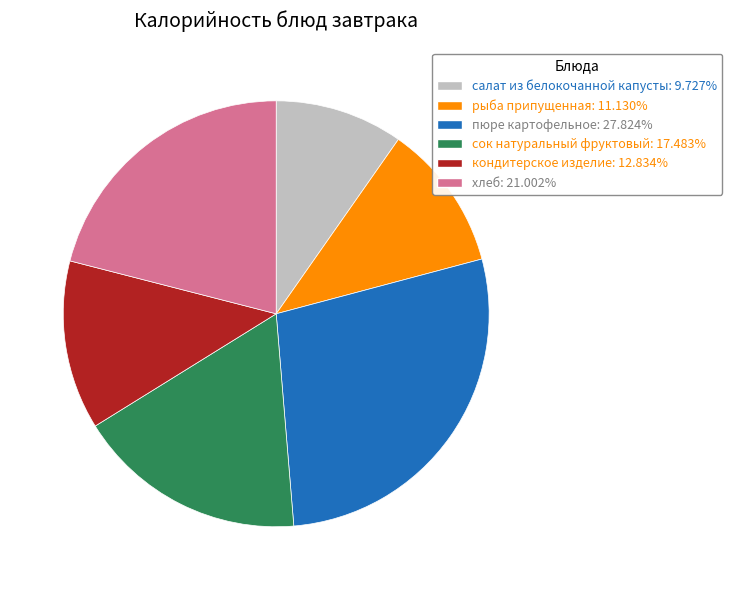

What is the smallest slice in the pie chart?

салат из белокочанной капусты